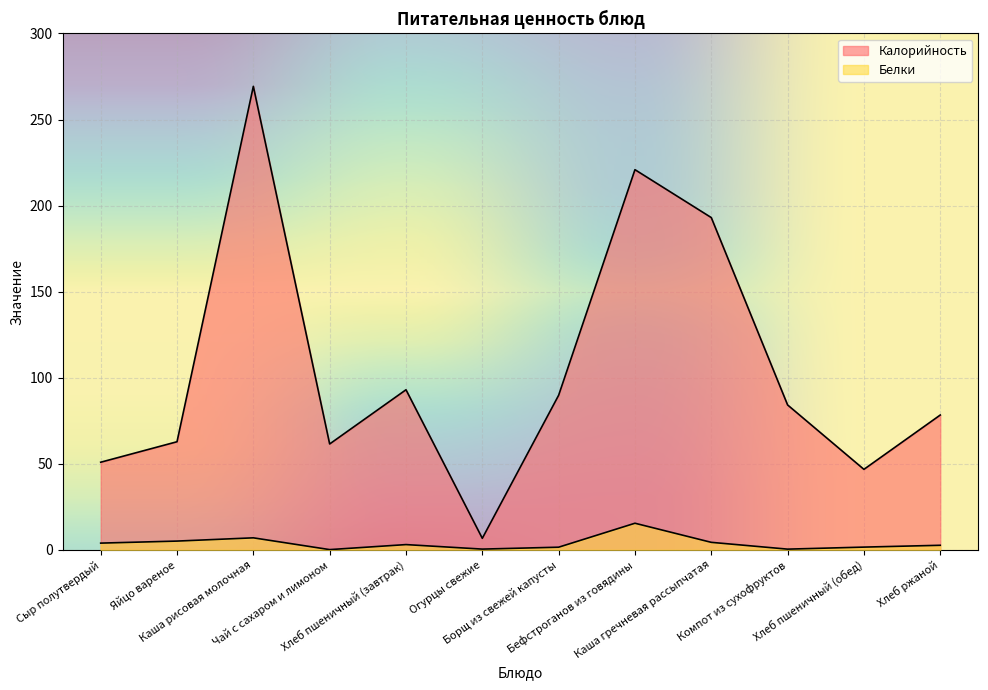

How many lines are shown in the chart?

2